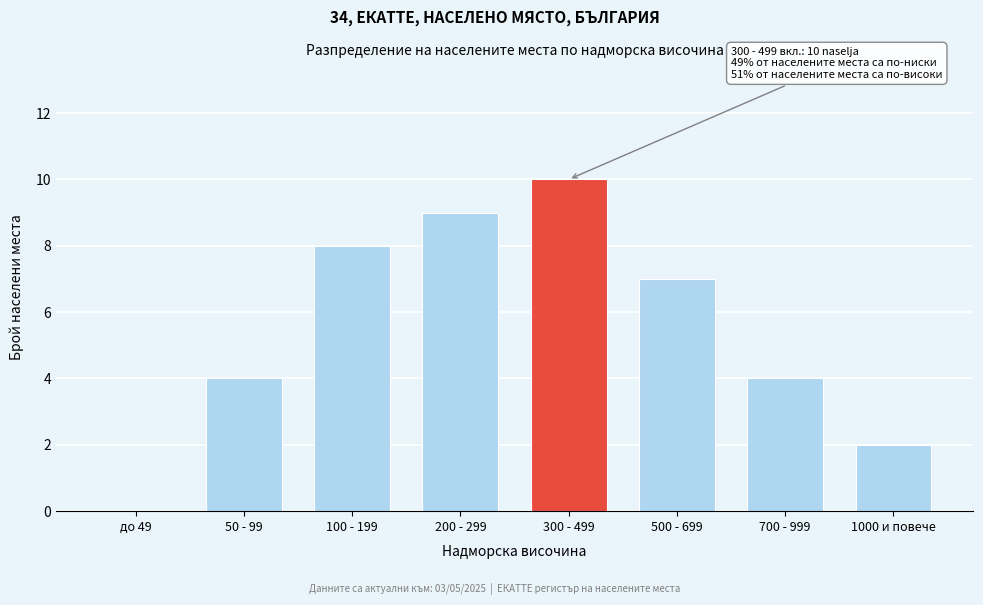

Reading left to right, extract all data points from this chart.

до 49=0	50 - 99=4	100 - 199=8	200 - 299=9	300 - 499=10	500 - 699=7	700 - 999=4	1000 и повече=2